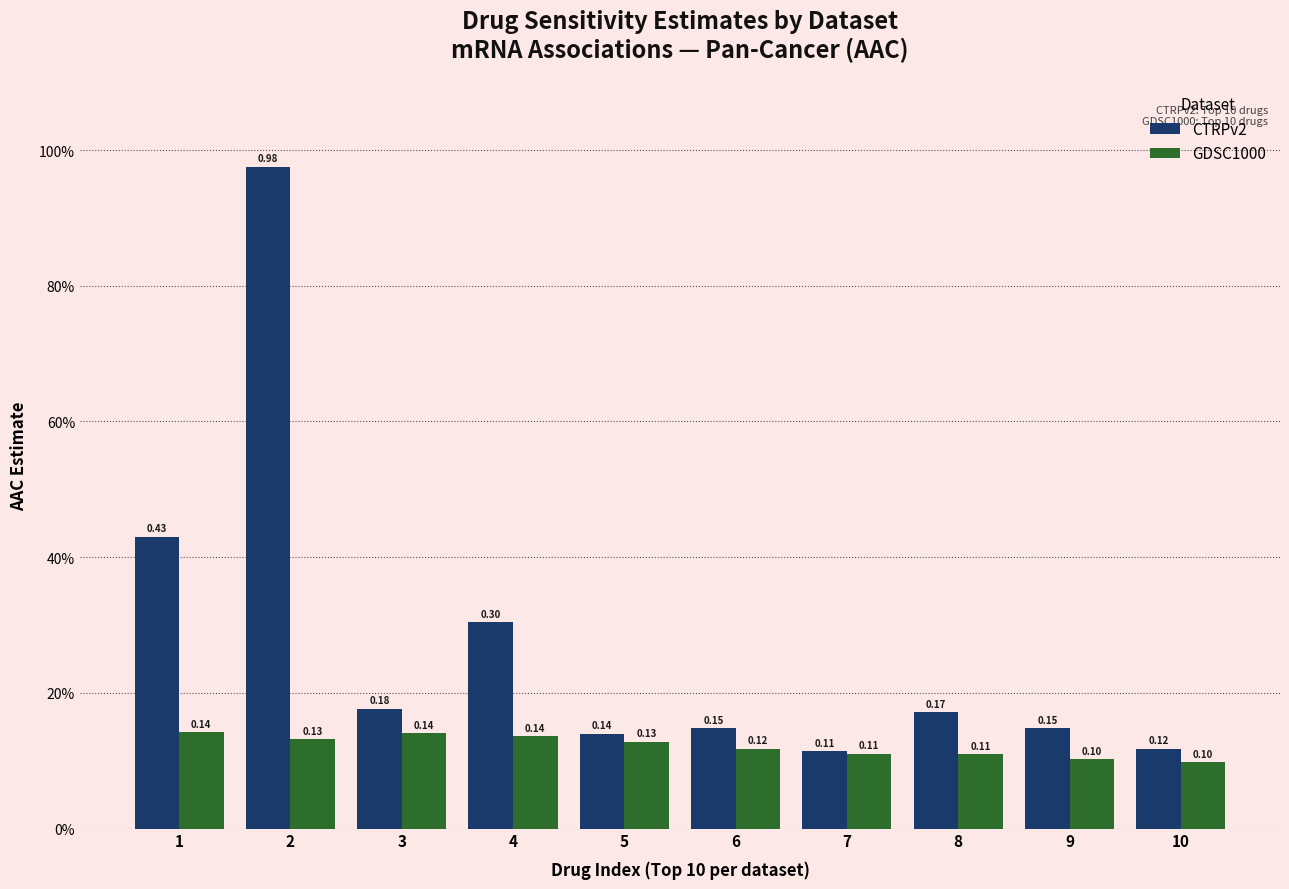

What is the value of the CTRPv2 bar at the 3rd from the left?

0.2